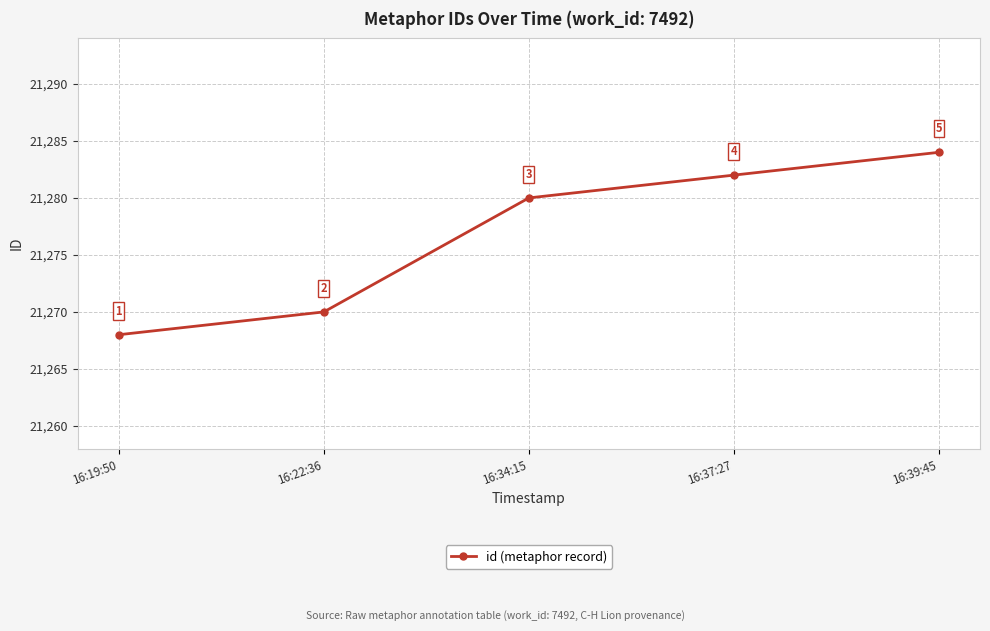

List the labels in order of value, largest first.

16:39:45, 16:37:27, 16:34:15, 16:22:36, 16:19:50